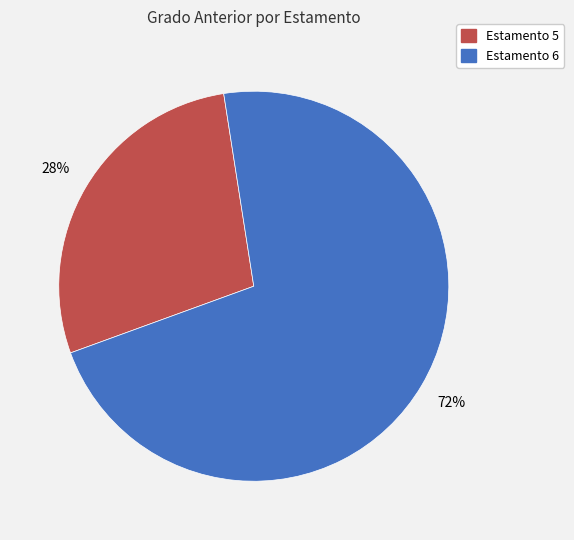

Count the number of slices in the pie.

2